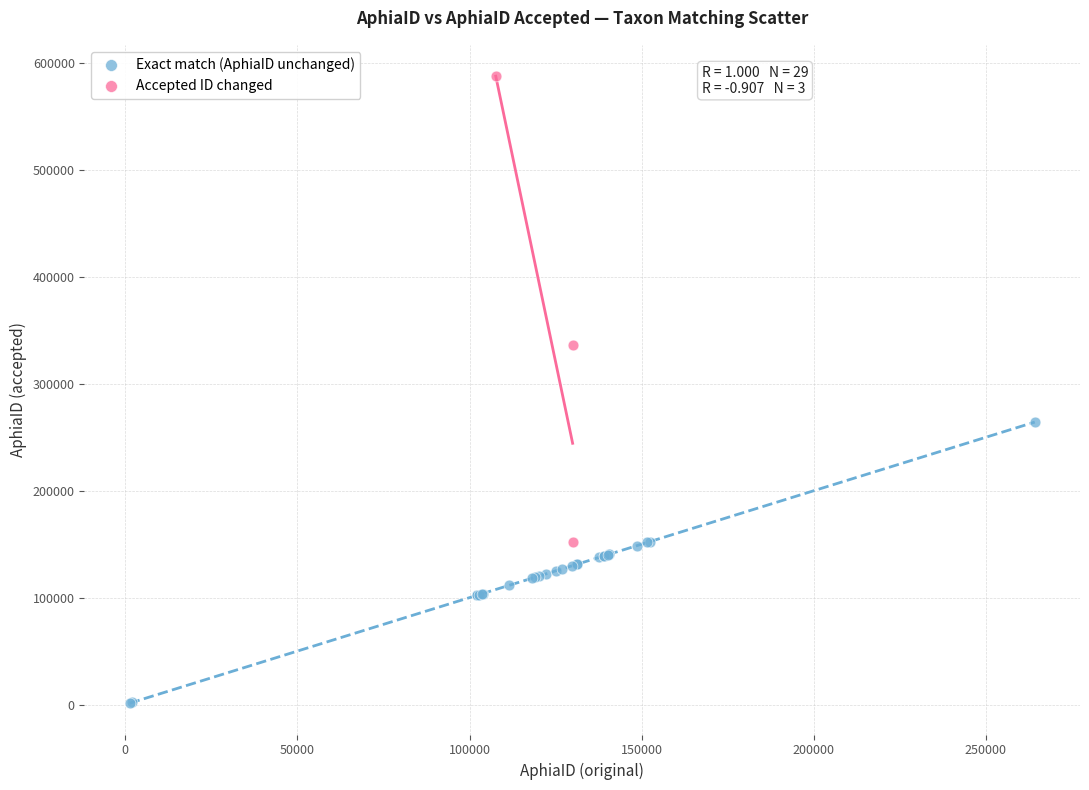

Which series reaches the maximum Y coordinate?

Accepted ID changed